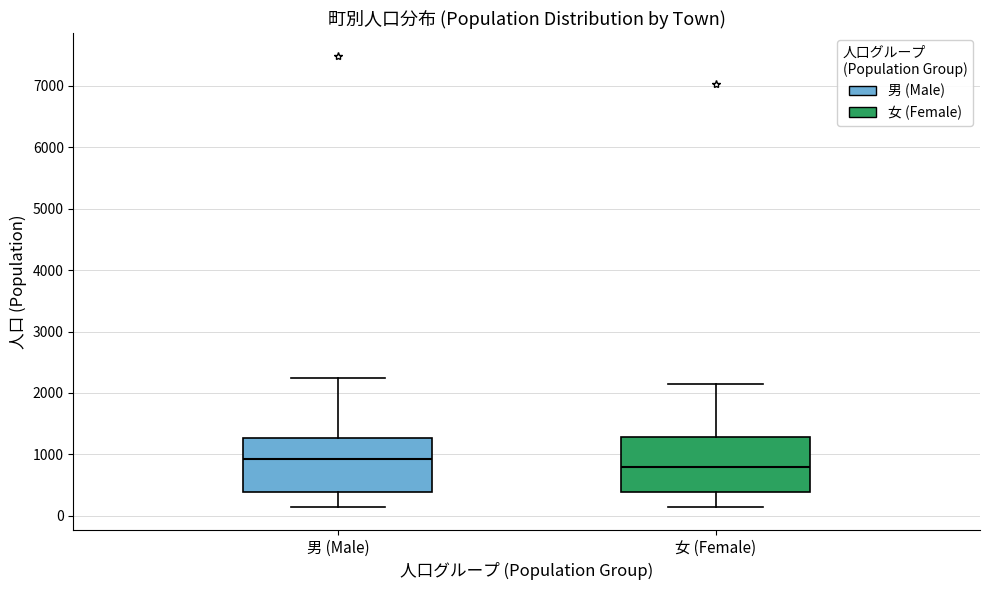

Which box's median line is the lowest?

女 (Female)